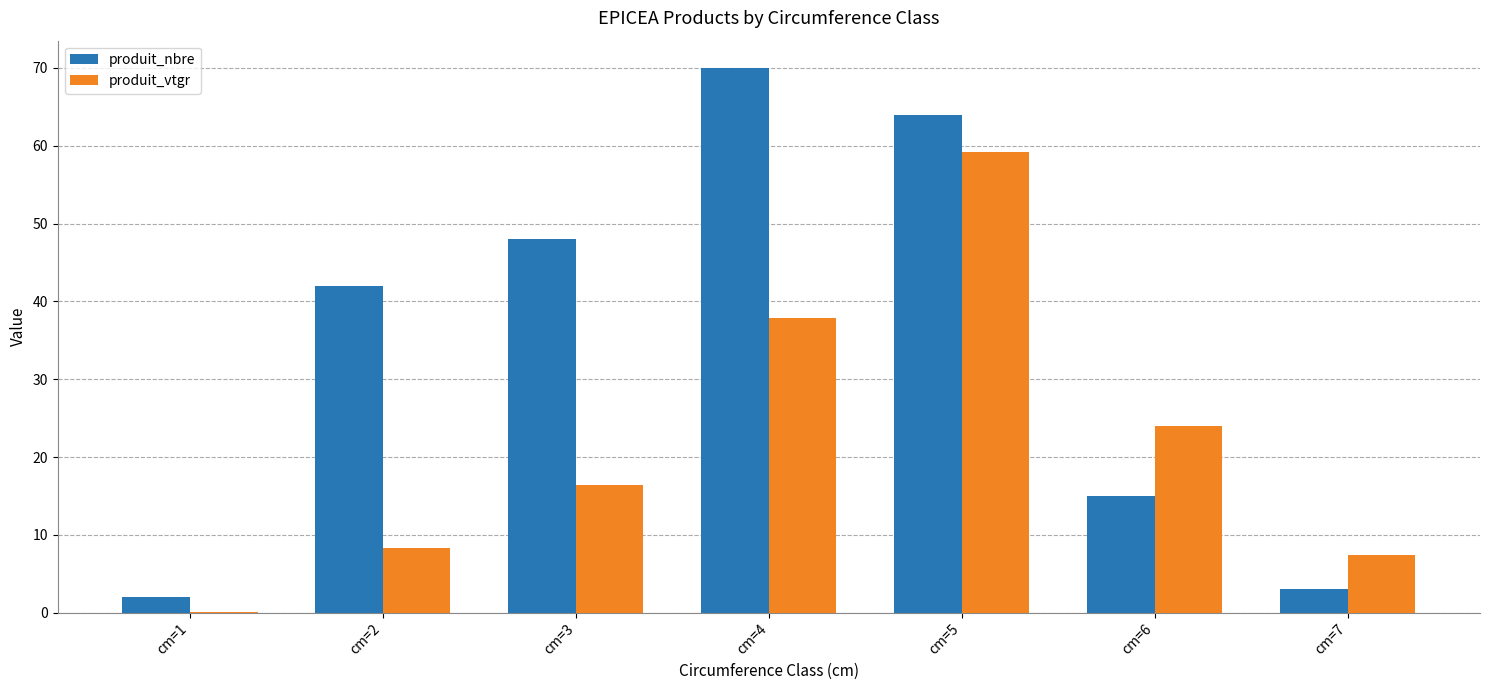

Are the bars horizontal?

No